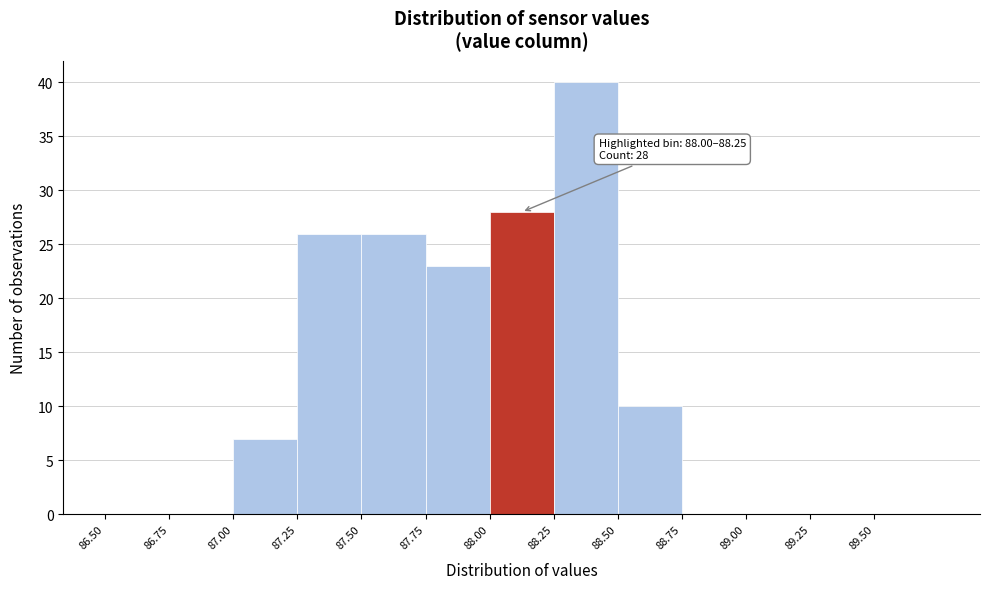

Over which range of the x-axis is the bar tallest?

88.25 to 88.50